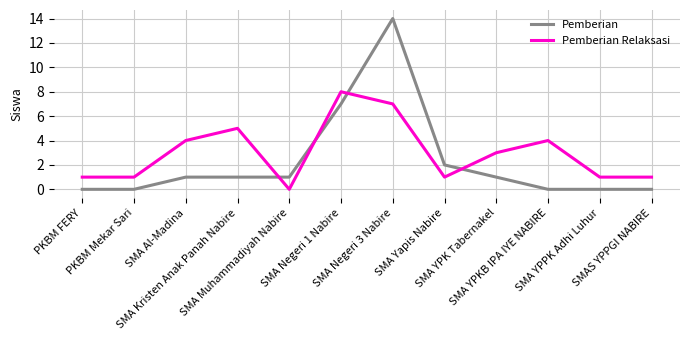

What is the spread (max minus min) of values at SMA Kristen Anak Panah Nabire?

4